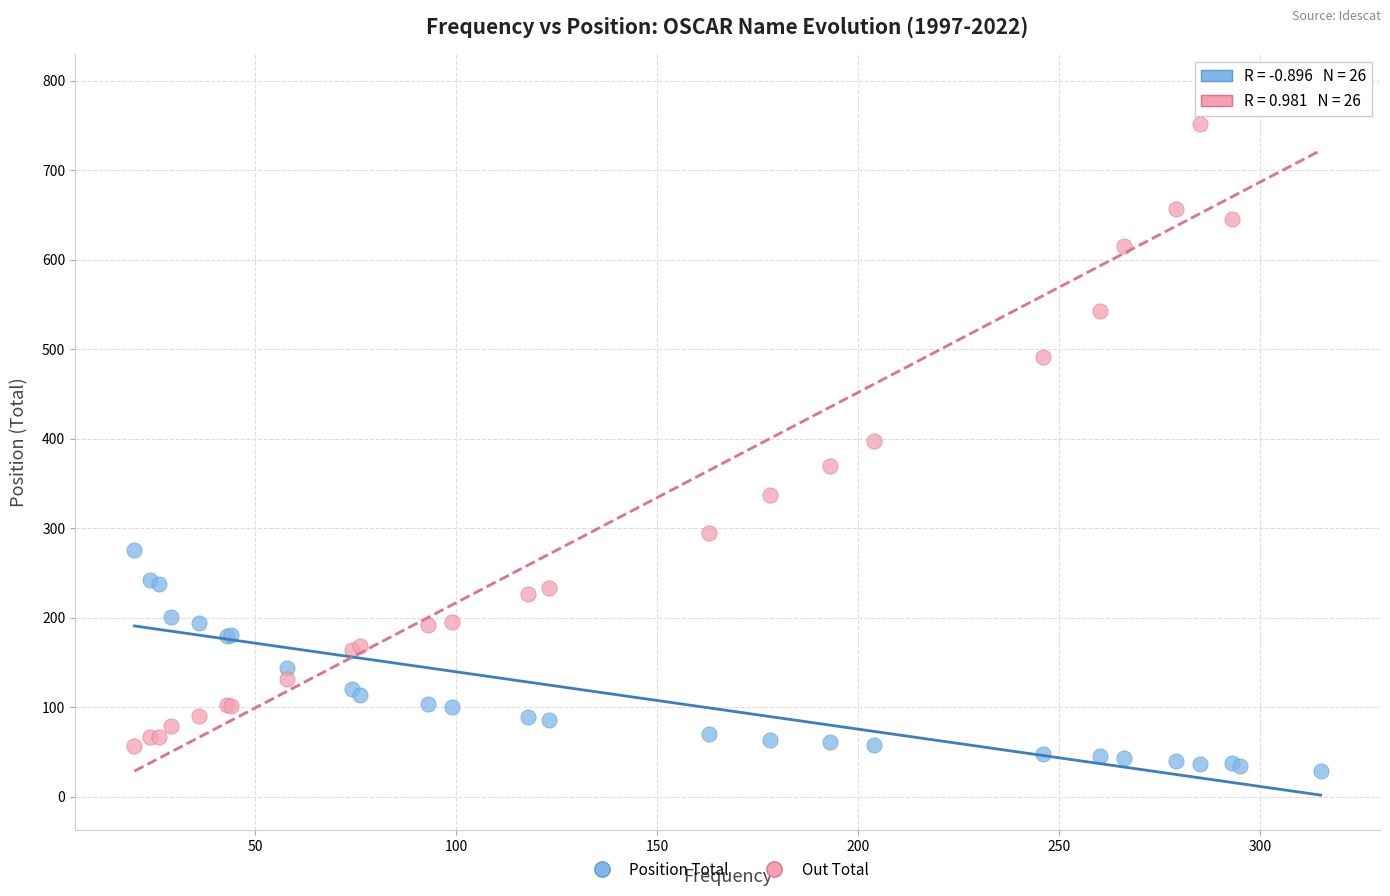

What is the X range (max minus min) for the scatter plot?

295